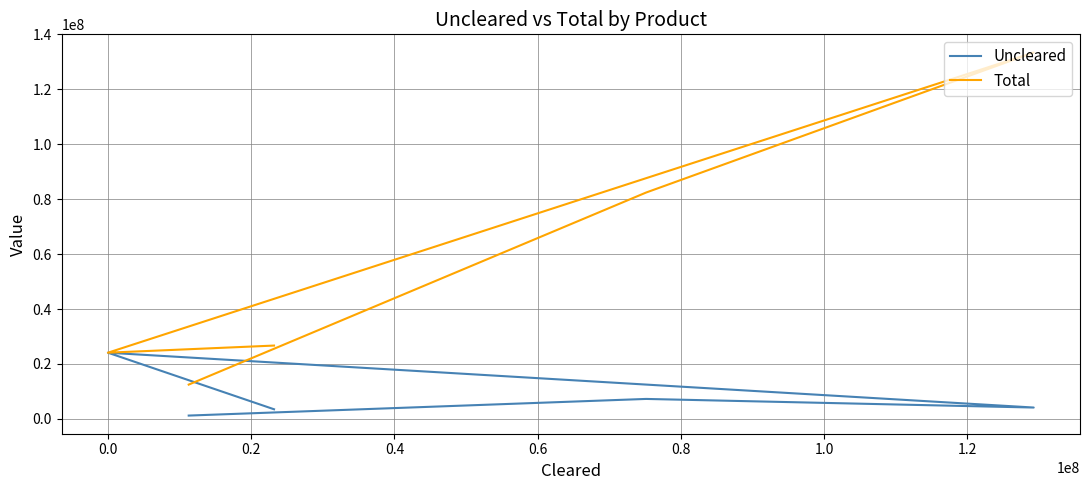

True or false: Total has more than 1 points higher than both neighbors.

False